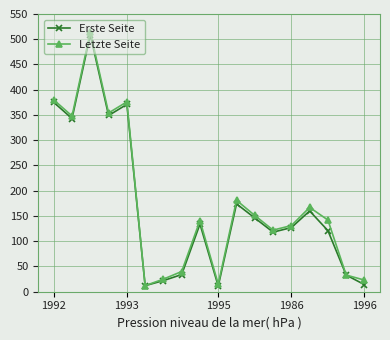

True or false: Letzte Seite has more than 1 points higher than both neighbors.

True